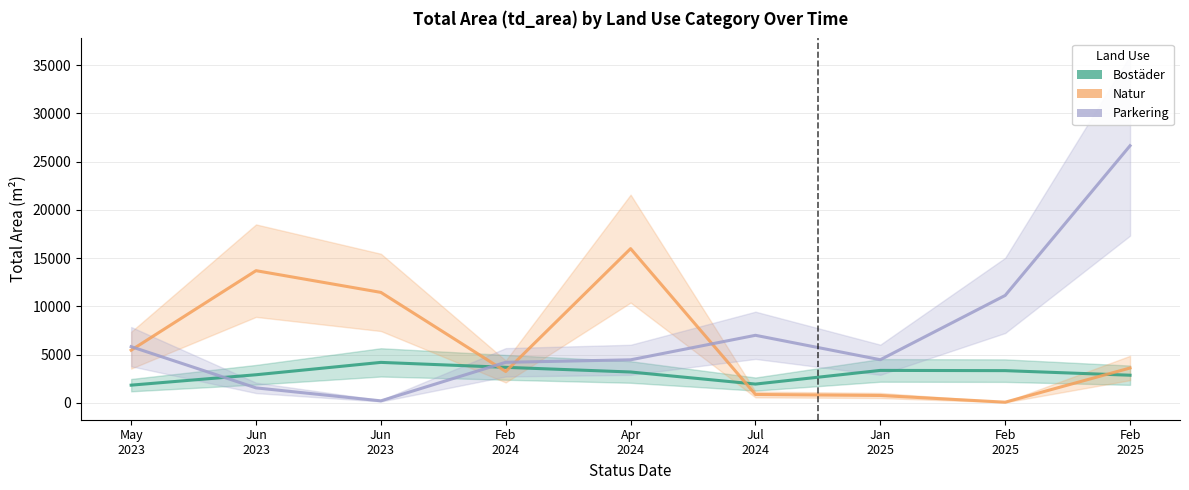

What is the maximum value shown in the chart?

26646.0